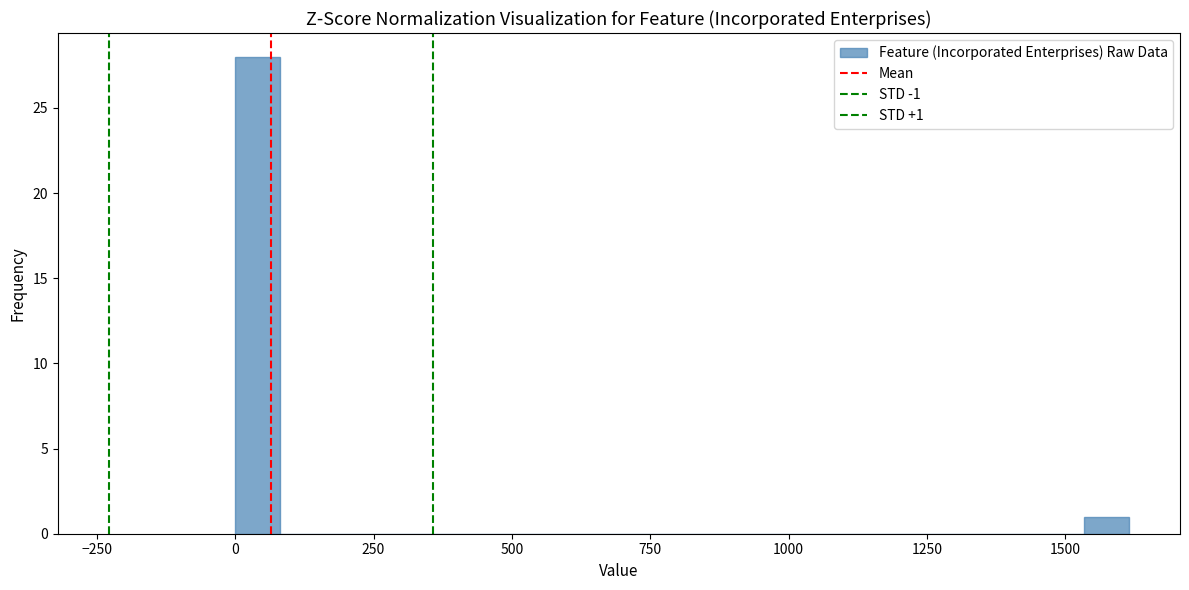

Read against the x-axis, roughly where is the centre of the tallest bar?

50